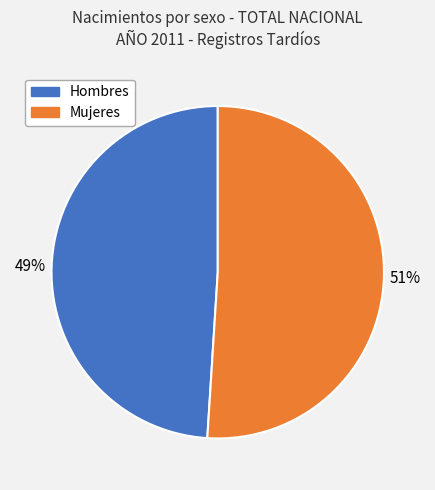

Does any single category account for the majority?

Yes